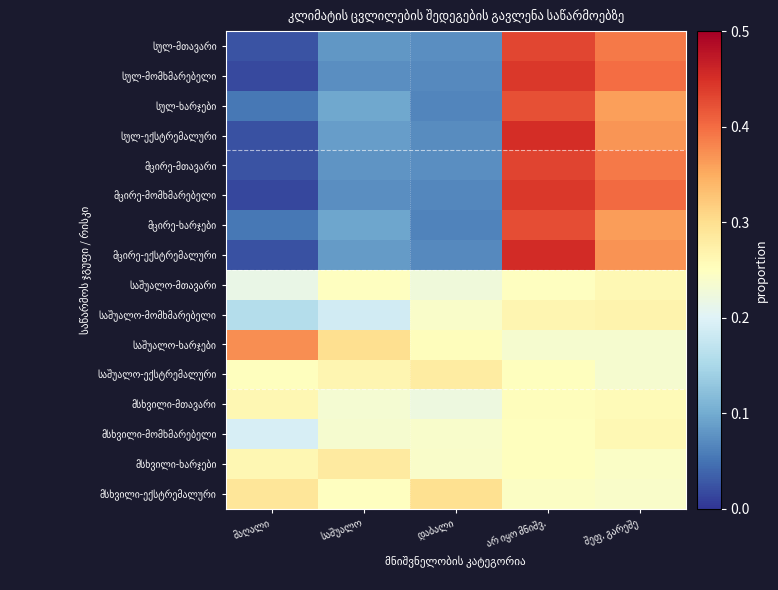

What is the difference between the highest and lowest values at დაბალი?

0.2